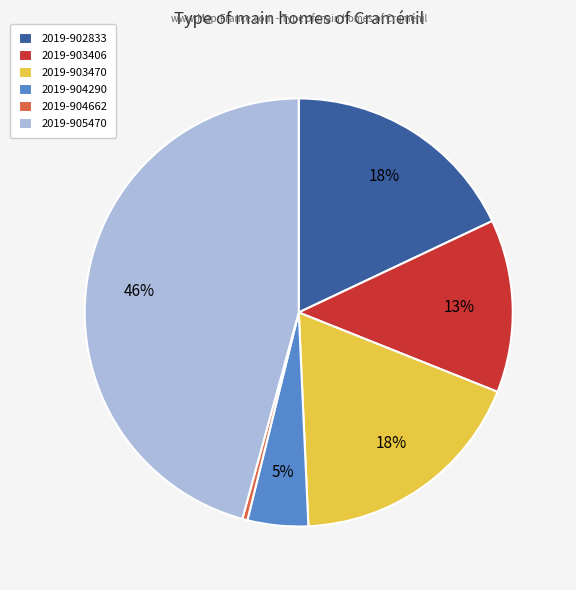

The 2019-903406 slice represents 3% of the pie. True or false?

False